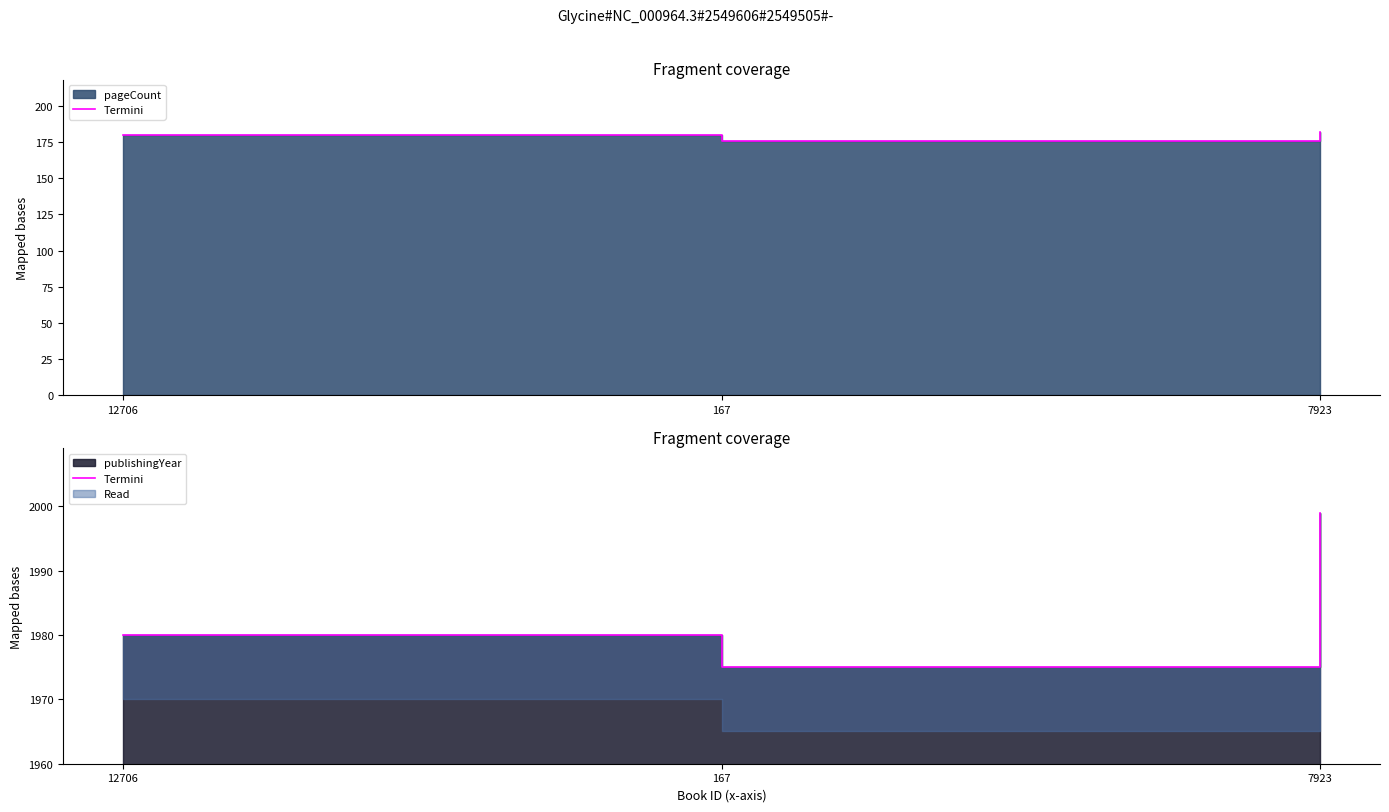

Which category has the lowest value across all series?

167